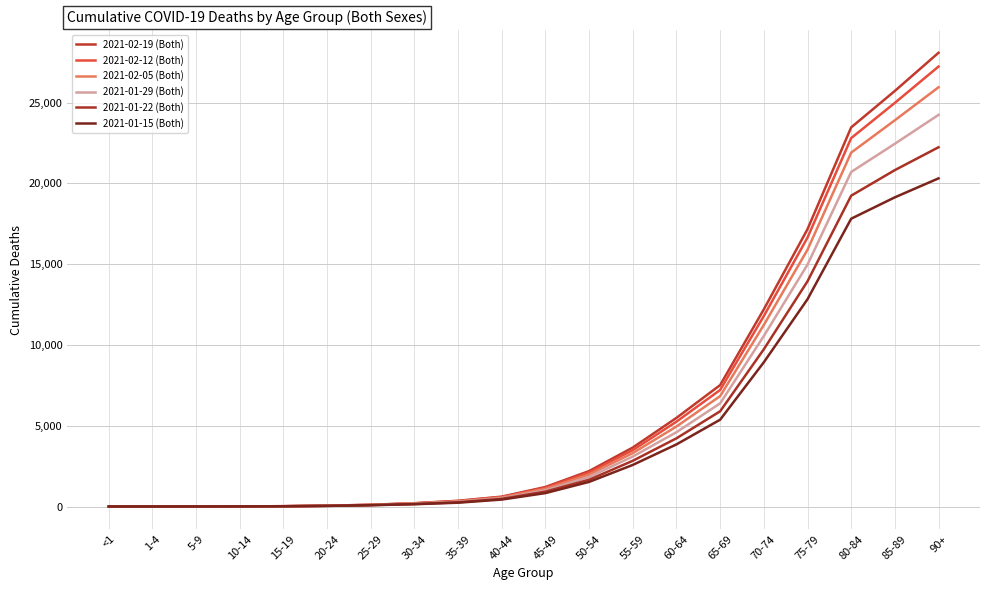

Is the value of 2021-01-15 (Both) at 60-64 greater than the value of 2021-02-05 (Both) at 90+?

No